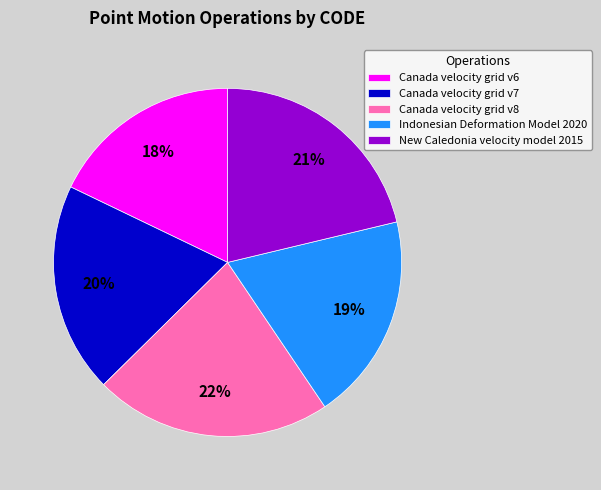

The Indonesian Deformation Model 2020 slice represents 7% of the pie. True or false?

False